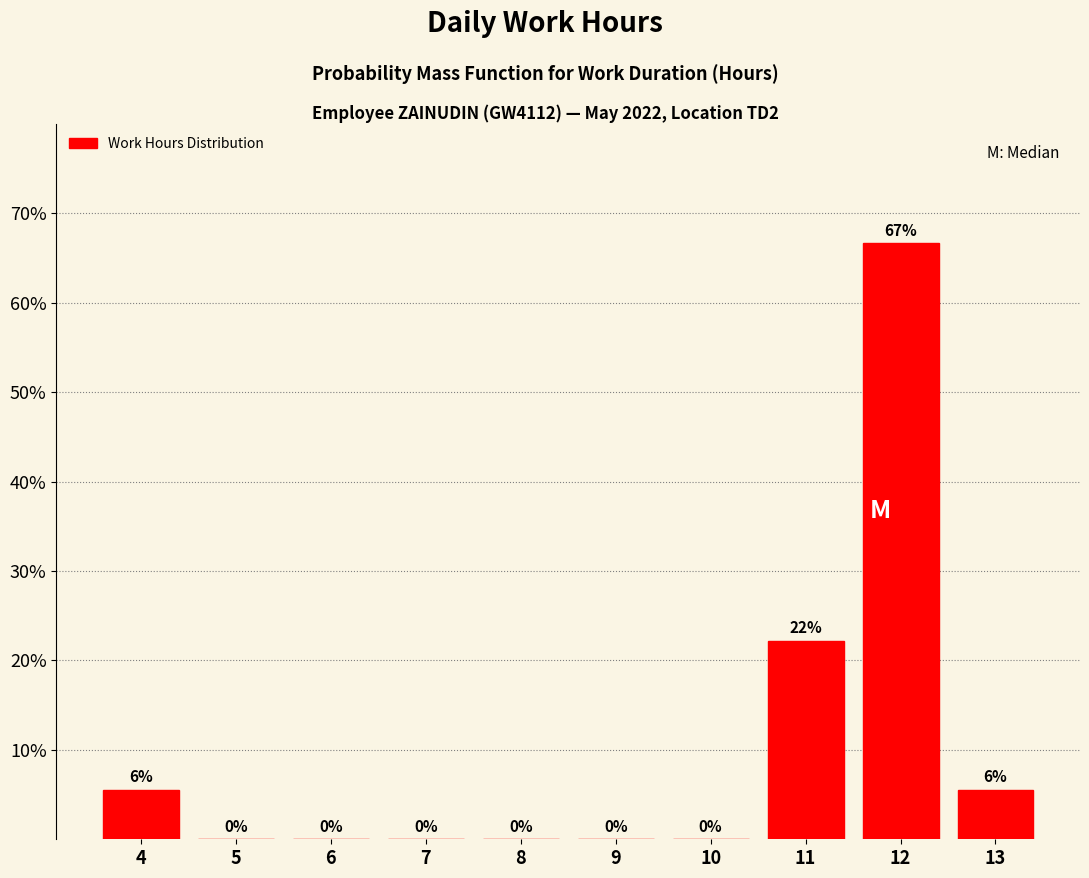

The value at 5 is 27.0. True or false?

False